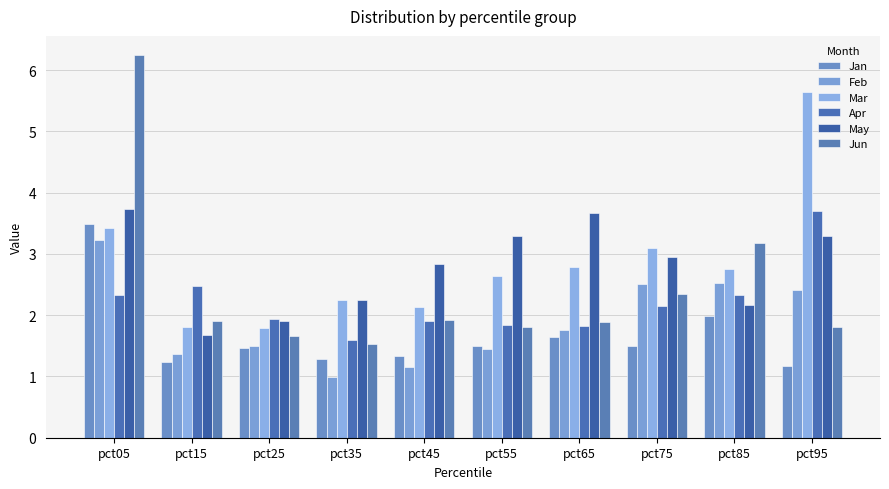

Reading left to right, transcribe all the data shown in this chart.

Jan: pct05=3.5	pct15=1.2	pct25=1.5	pct35=1.3	pct45=1.3	pct55=1.5	pct65=1.6	pct75=1.5	pct85=2.0	pct95=1.2
Feb: pct05=3.2	pct15=1.4	pct25=1.5	pct35=1.0	pct45=1.2	pct55=1.4	pct65=1.8	pct75=2.5	pct85=2.5	pct95=2.4
Mar: pct05=3.4	pct15=1.8	pct25=1.8	pct35=2.3	pct45=2.1	pct55=2.6	pct65=2.8	pct75=3.1	pct85=2.8	pct95=5.6
Apr: pct05=2.3	pct15=2.5	pct25=1.9	pct35=1.6	pct45=1.9	pct55=1.8	pct65=1.8	pct75=2.1	pct85=2.3	pct95=3.7
May: pct05=3.7	pct15=1.7	pct25=1.9	pct35=2.2	pct45=2.8	pct55=3.3	pct65=3.7	pct75=3.0	pct85=2.2	pct95=3.3
Jun: pct05=6.2	pct15=1.9	pct25=1.7	pct35=1.5	pct45=1.9	pct55=1.8	pct65=1.9	pct75=2.3	pct85=3.2	pct95=1.8